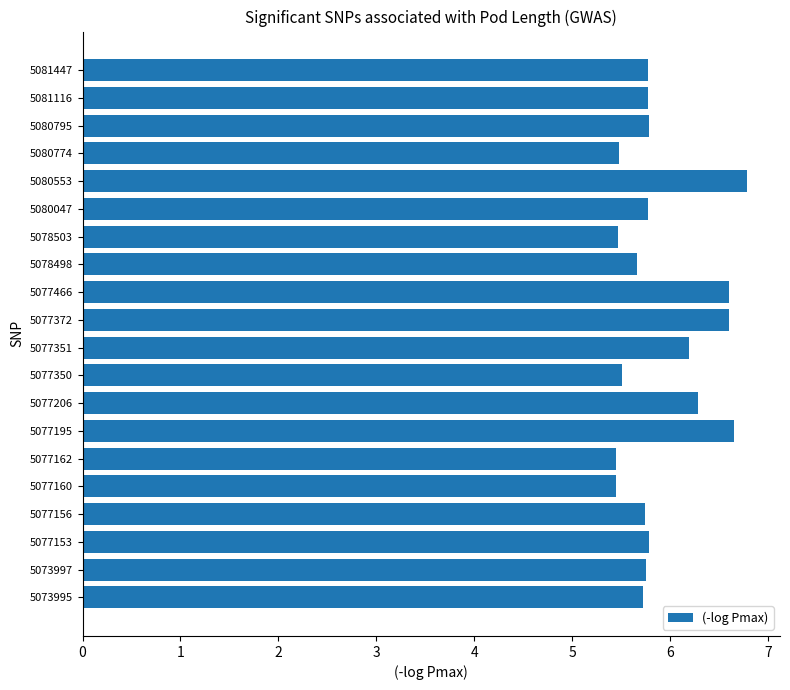

Is it true that the value at 5080047 is 5.8?

True